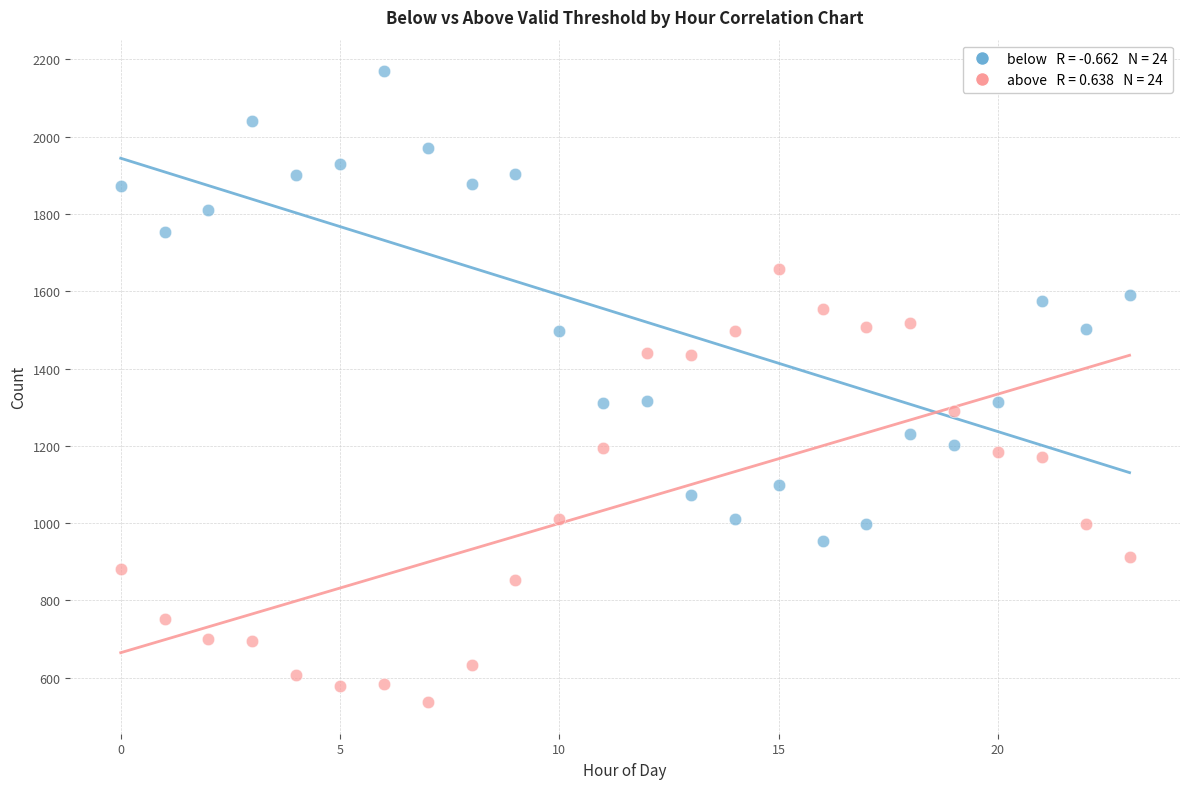

Across all data points, what is the range of Y values (max minus min)?

1632